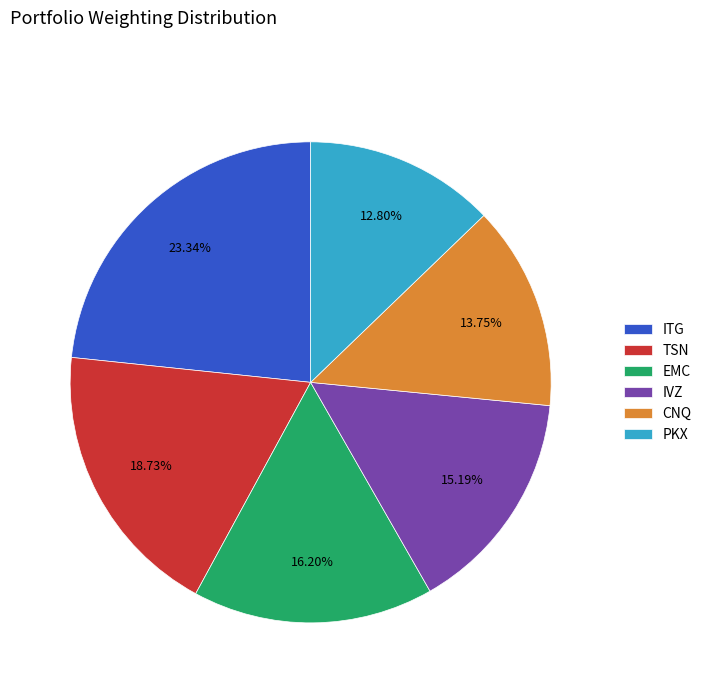

Which slice is the largest?

ITG